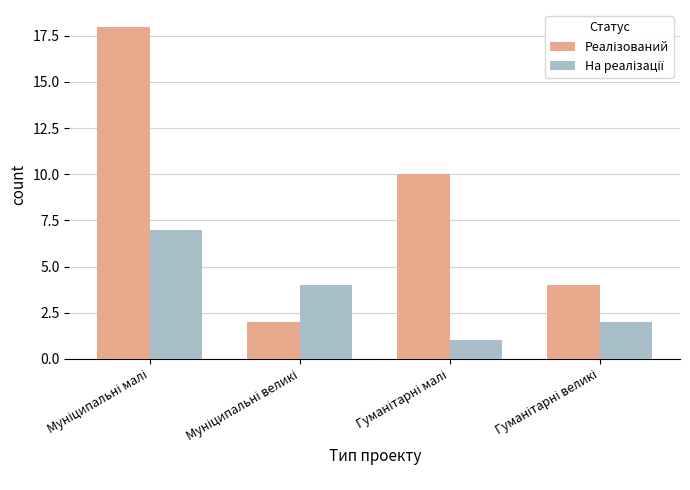

What is the maximum value shown in the chart?

18